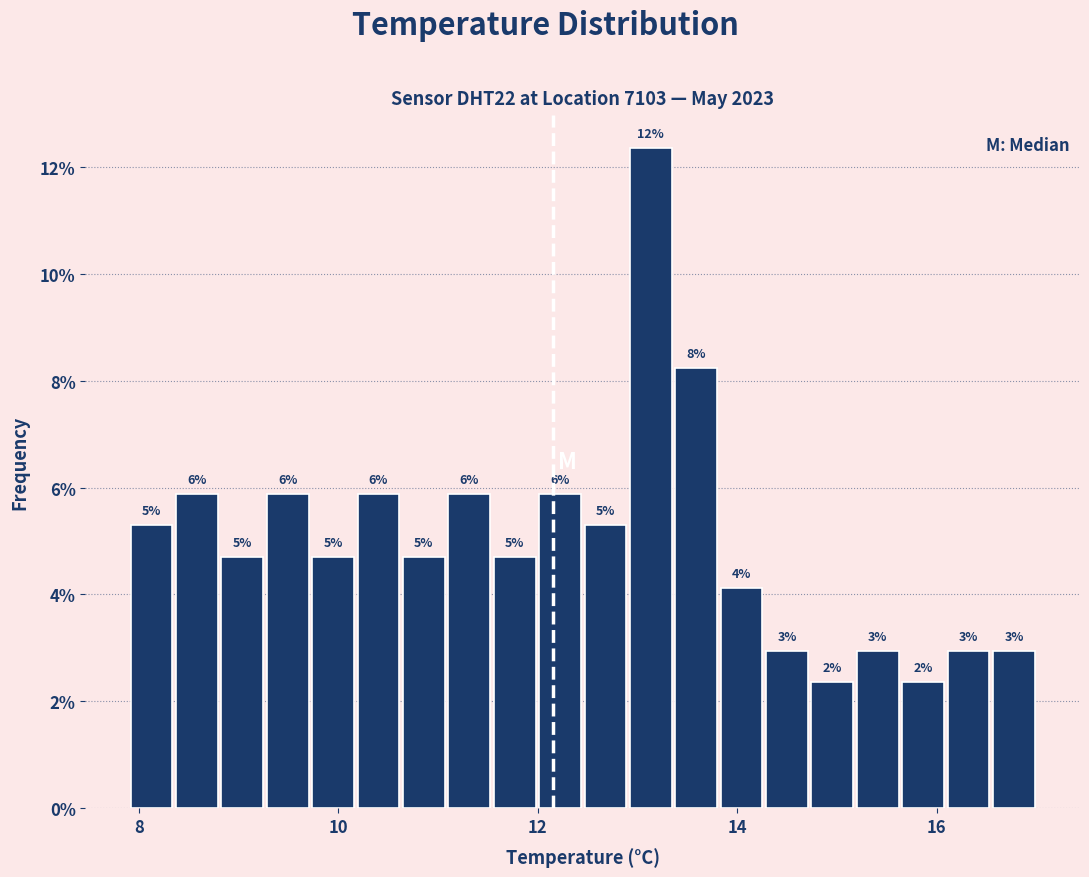

Read against the x-axis, roughly where is the centre of the tallest bar?

13.2